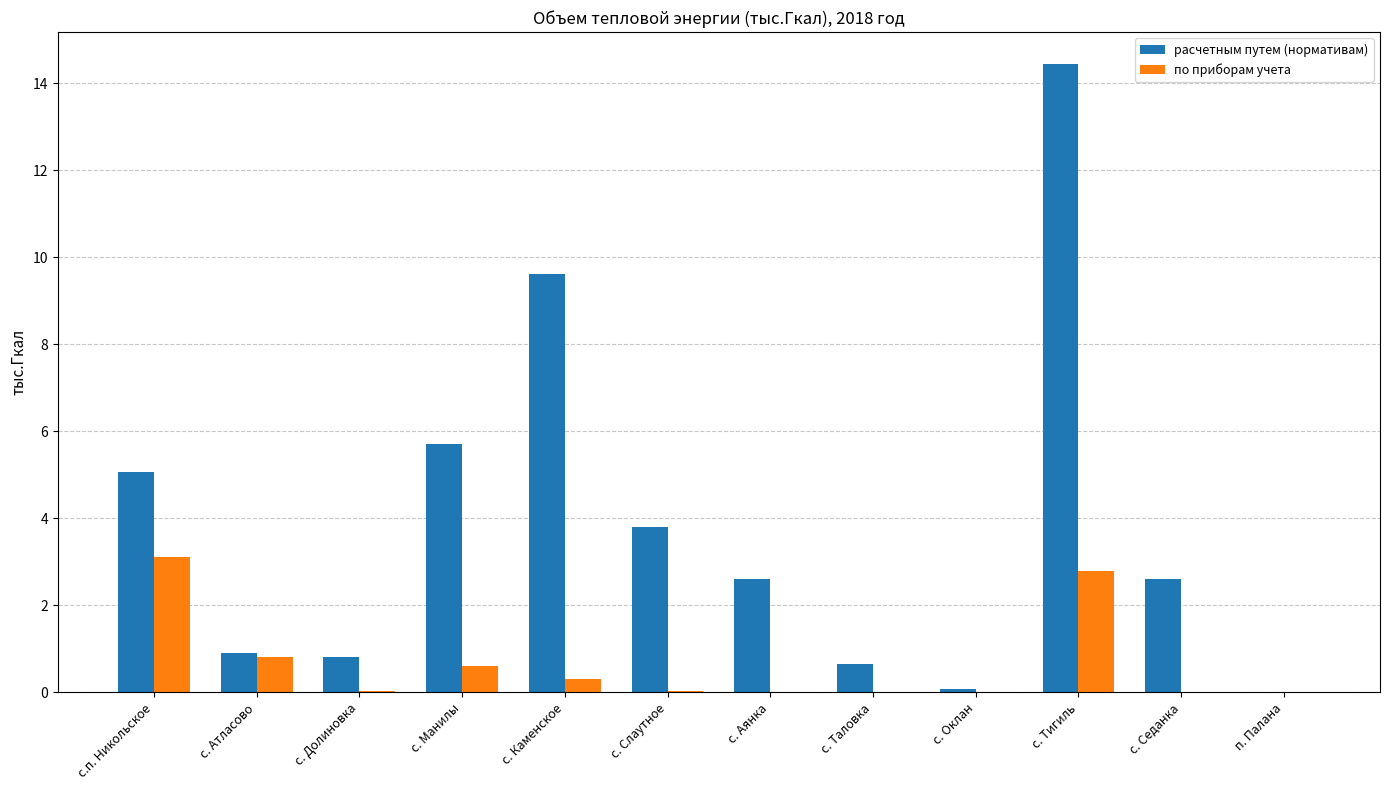

What is the average value of the расчетным путем (нормативам) series?

3.9